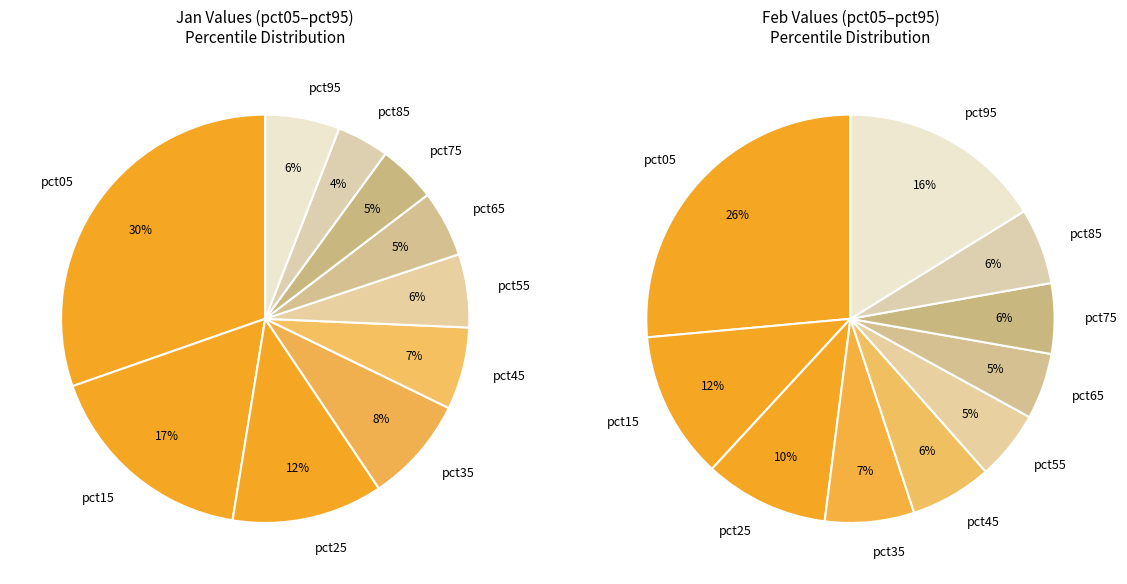

Combined, do pct15 and pct95 account for over 50%?

No